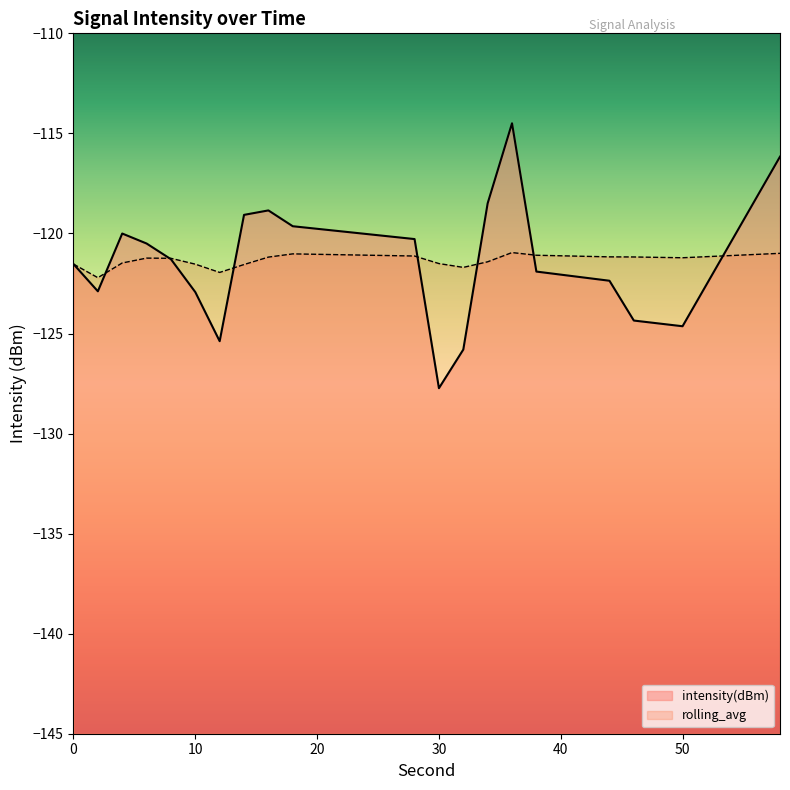

Reading left to right, what are all the values shown in this chart?

intensity(dBm): 0=-121.5	2=-122.9	4=-120.0	6=-120.5	8=-121.3	10=-122.9	12=-125.4	14=-119.1	16=-118.8	18=-119.6	28=-120.3	30=-127.7	32=-125.8	34=-118.5	36=-114.5	38=-121.9	44=-122.4	46=-124.4	50=-124.6	58=-116.2
rolling_avg: 0=-121.5	2=-122.2	4=-121.5	6=-121.2	8=-121.2	10=-121.5	12=-121.9	14=-121.6	16=-121.2	18=-121.0	28=-121.1	30=-121.5	32=-121.7	34=-121.4	36=-121.0	38=-121.1	44=-121.2	46=-121.2	50=-121.2	58=-121.0